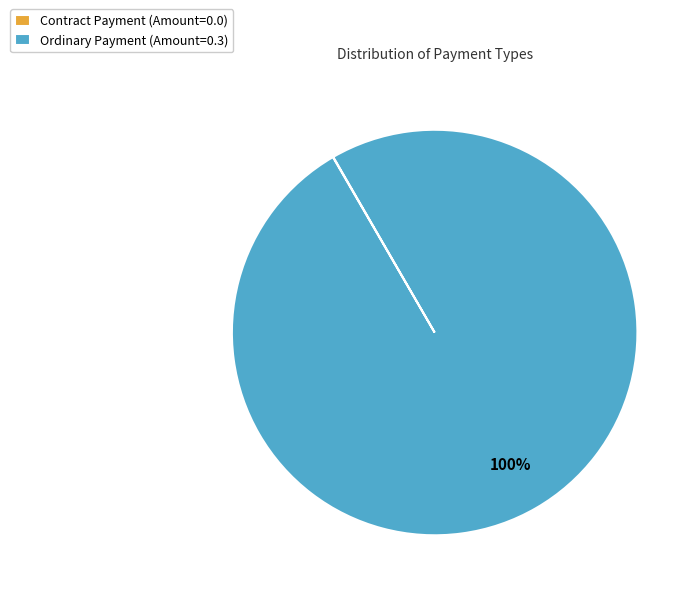

To the nearest percent, what is the average slice percentage?

50%